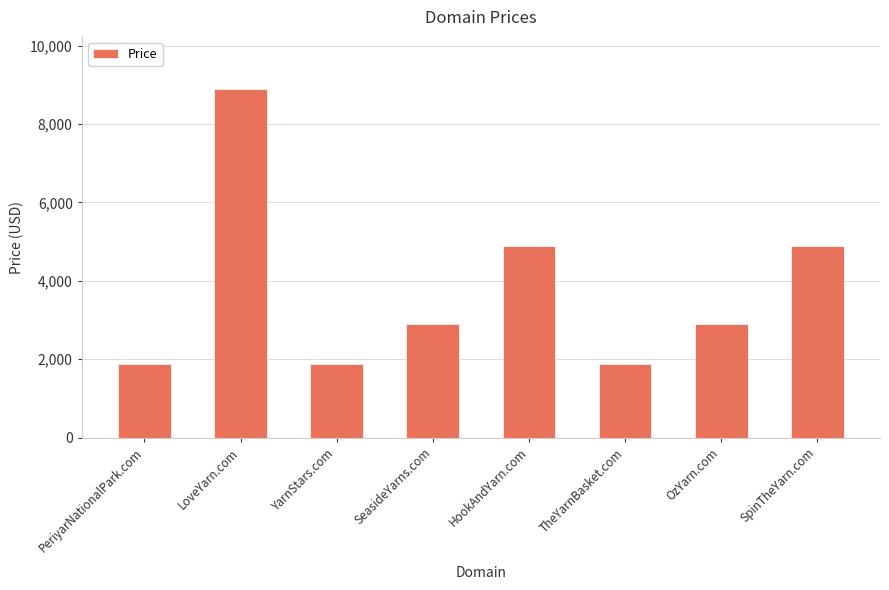

What is the greatest value displayed?

8888